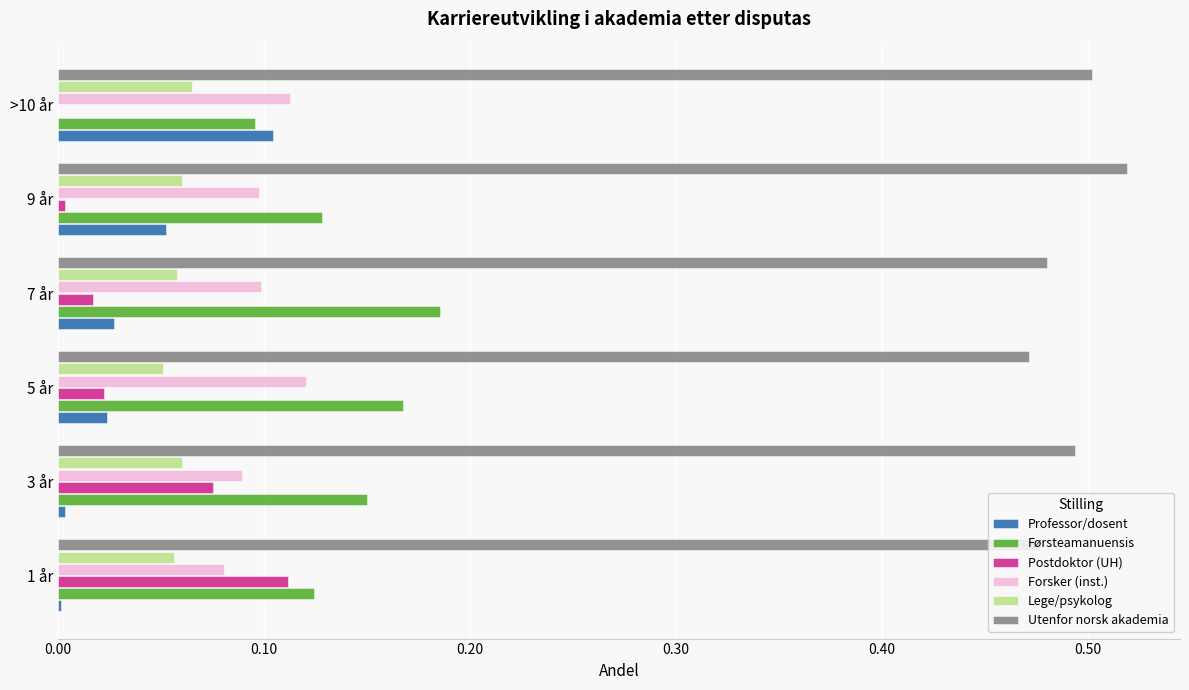

What is the total value across all series at >10 år?

0.9